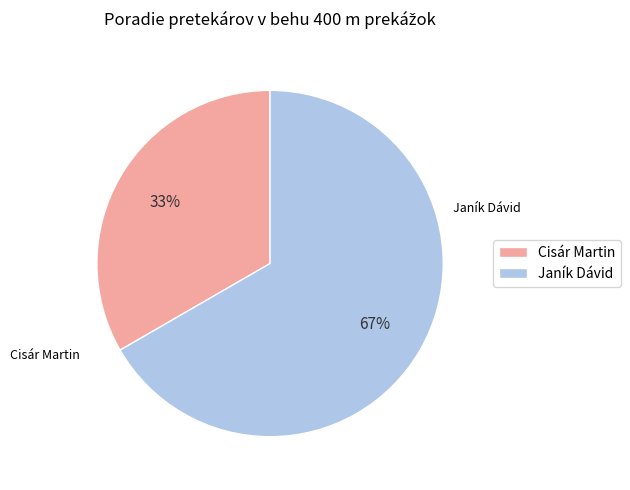

Count the number of slices in the pie.

2